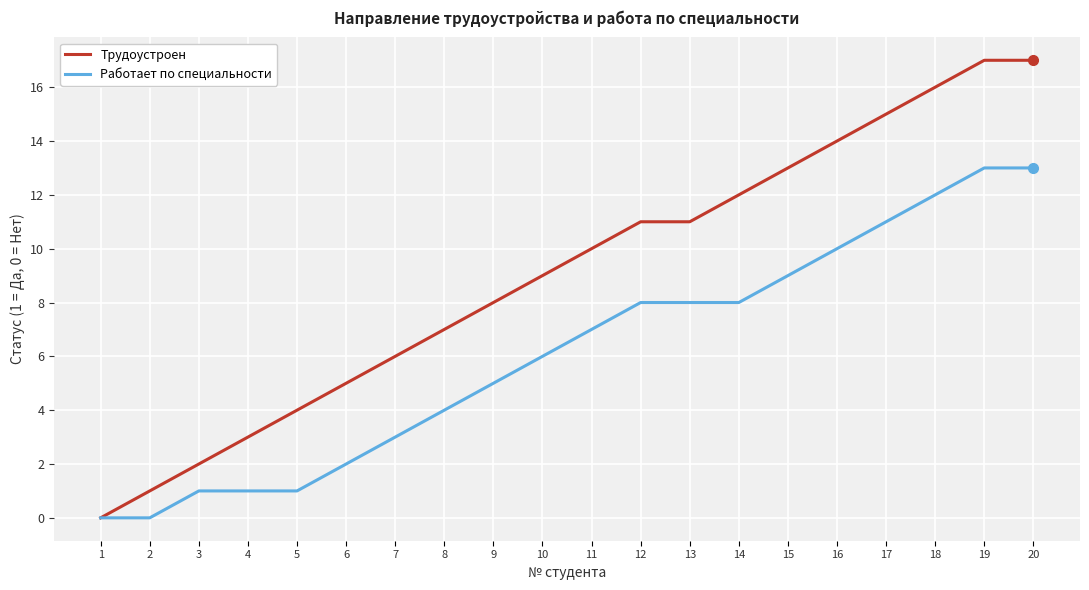

Rank the series by their maximum value, from highest to lowest.

Трудоустроен, Работает по специальности